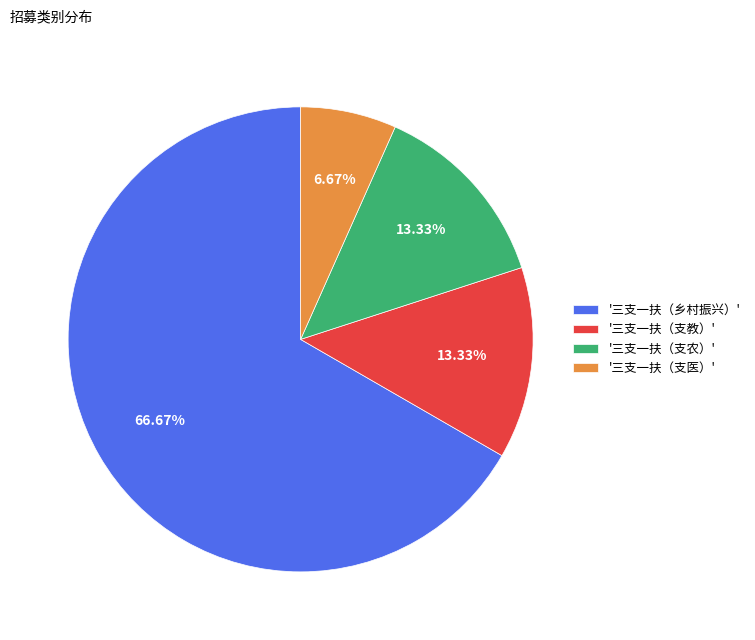

How many slices are in this pie chart?

4